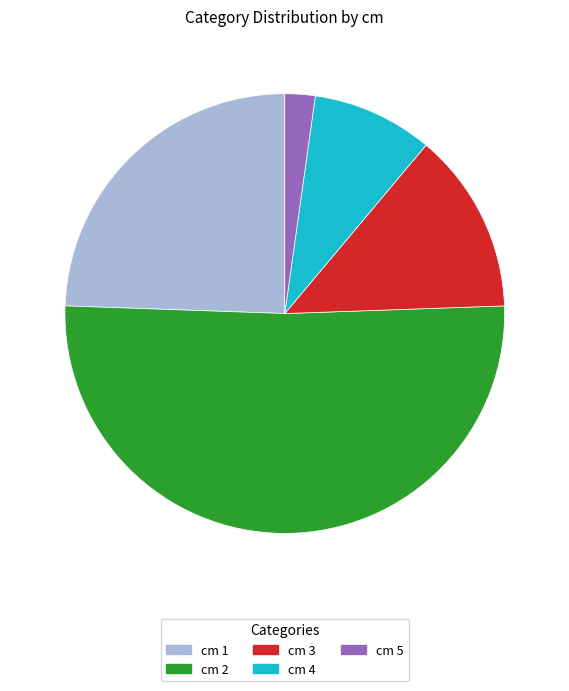

Is there a majority slice in this chart?

Yes